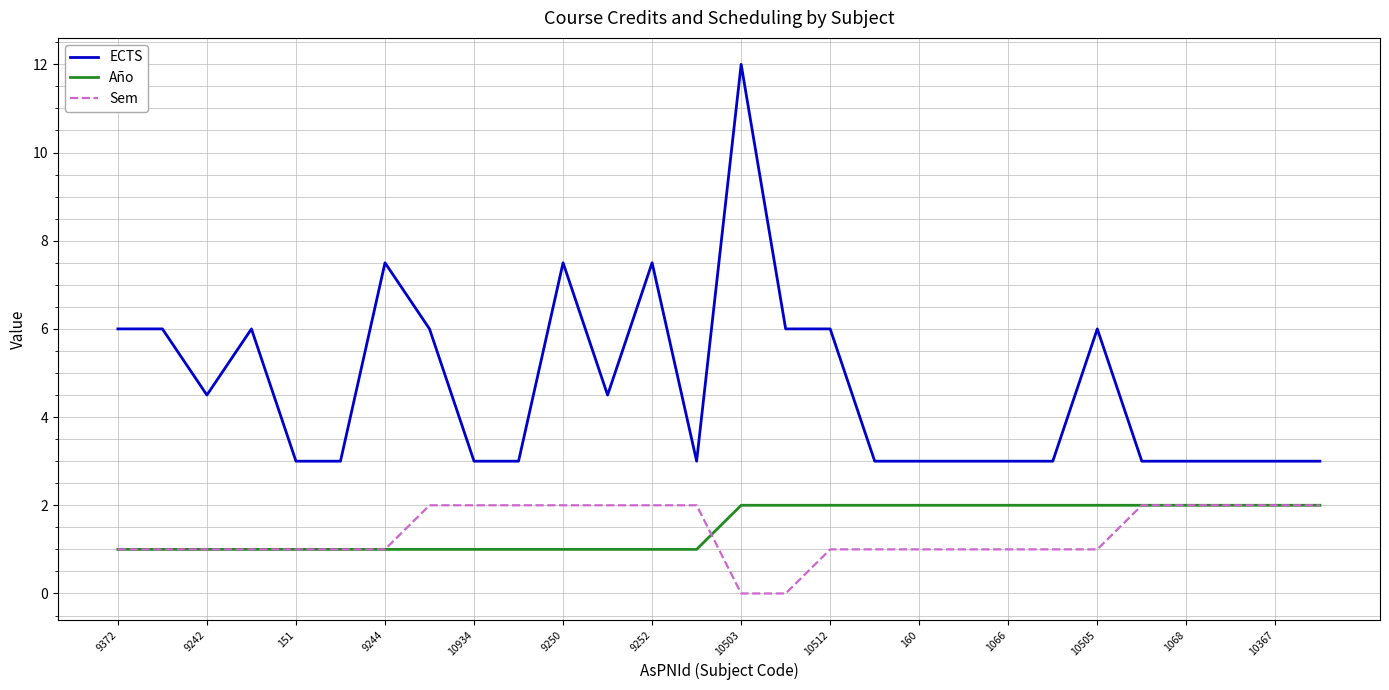

What is the highest value of the Año series?

2.0